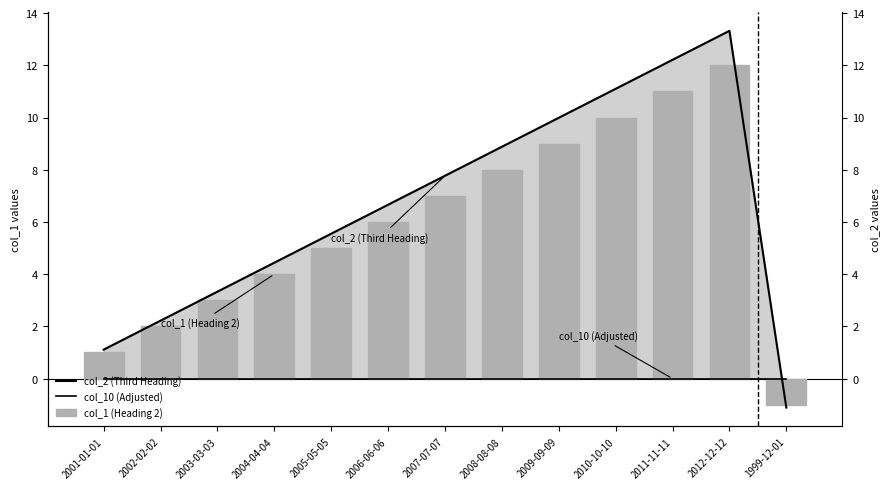

What is the average value of the col_1 (Heading 2) series?

5.9